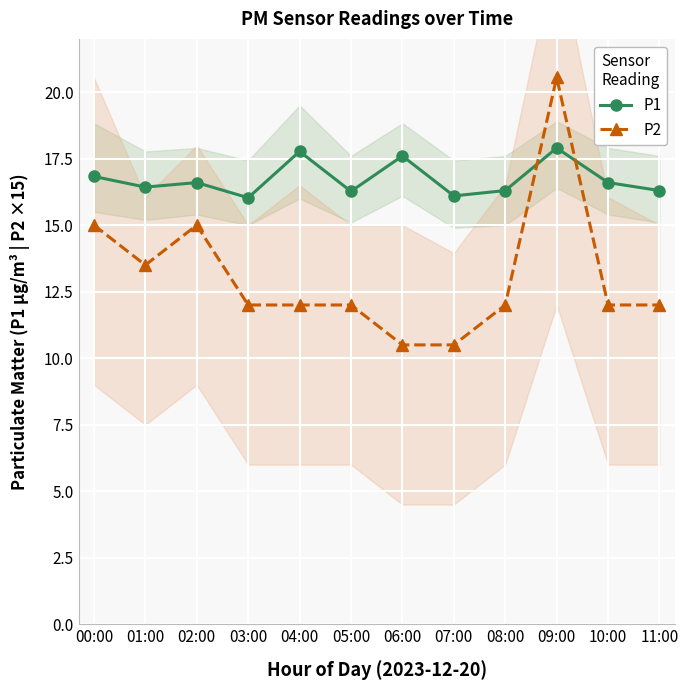

At which category does the chart reach its minimum across all series?

06:00